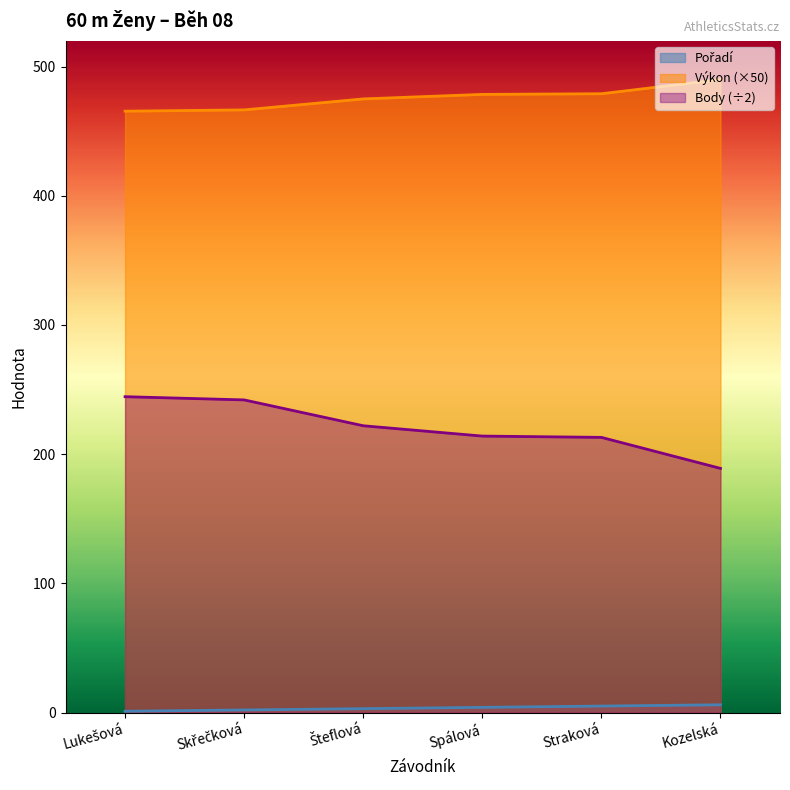

What is the total value across all series at Straková?

697.0